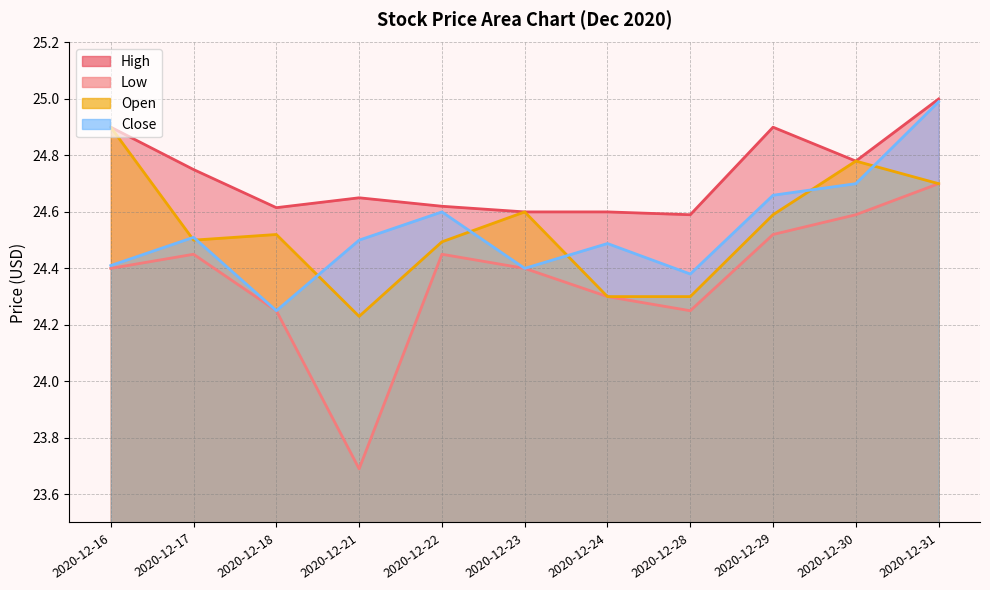

True or false: Close and High intersect in this chart.

False